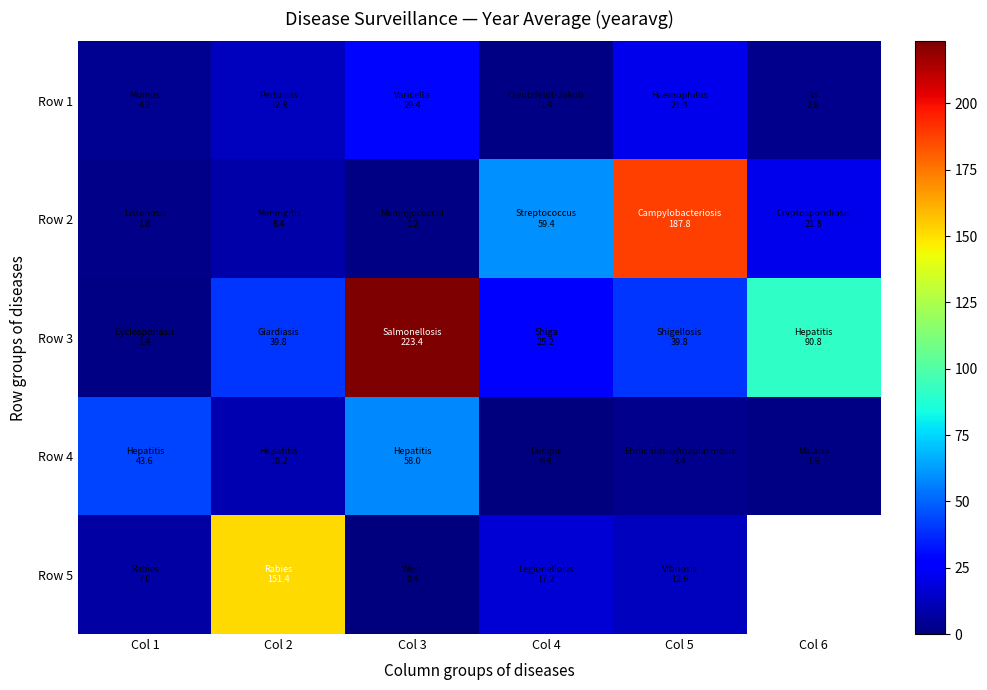

At which label does Row 4 first exceed 10?

Col 1